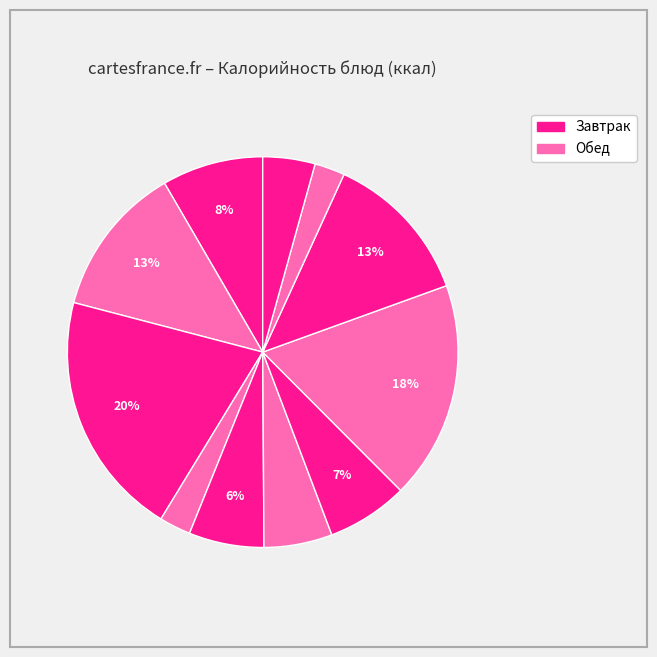

Count the number of slices in the pie.

11